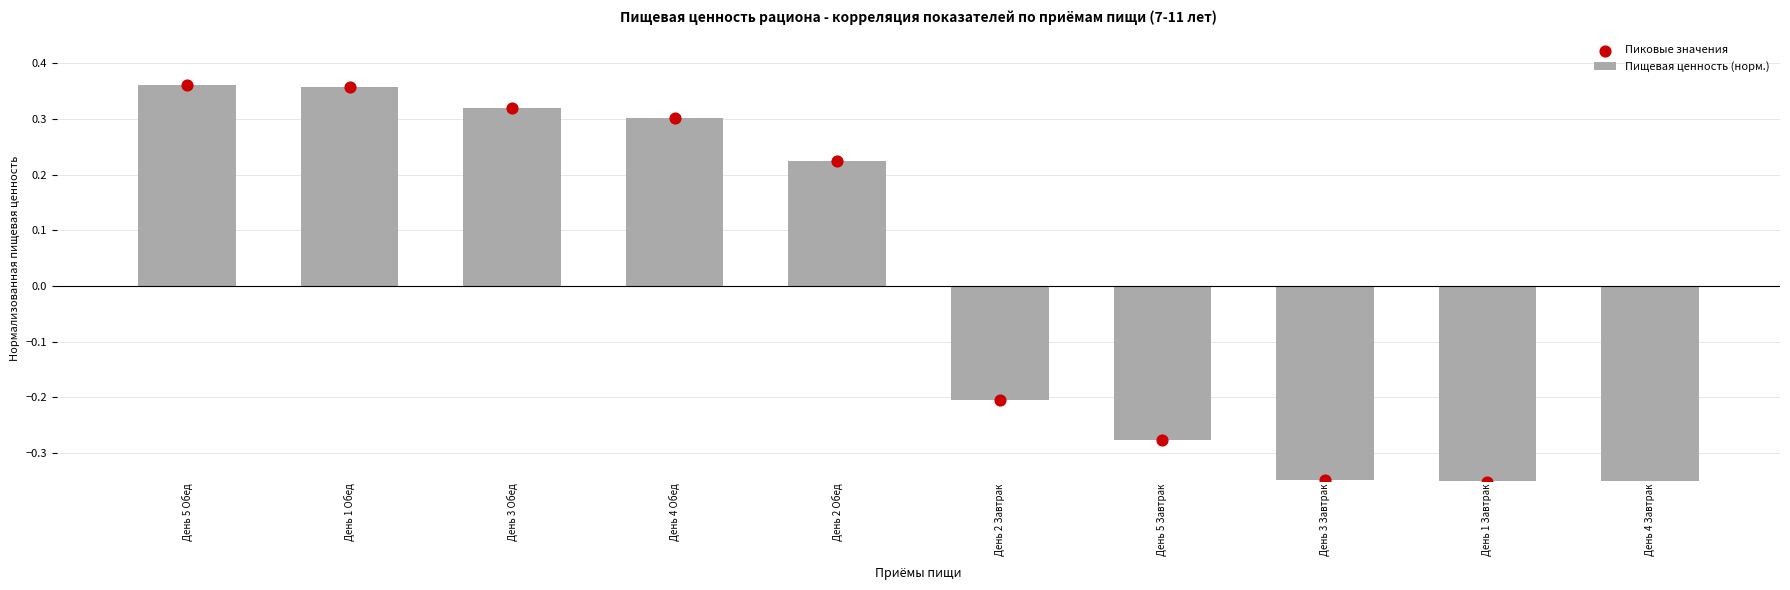

What are all the series names shown in the legend?

Пищевая ценность (норм.), Пиковые значения